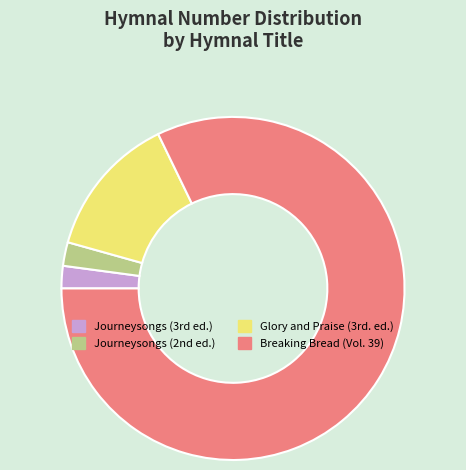

Which category accounts for the majority?

Breaking Bread (Vol. 39)